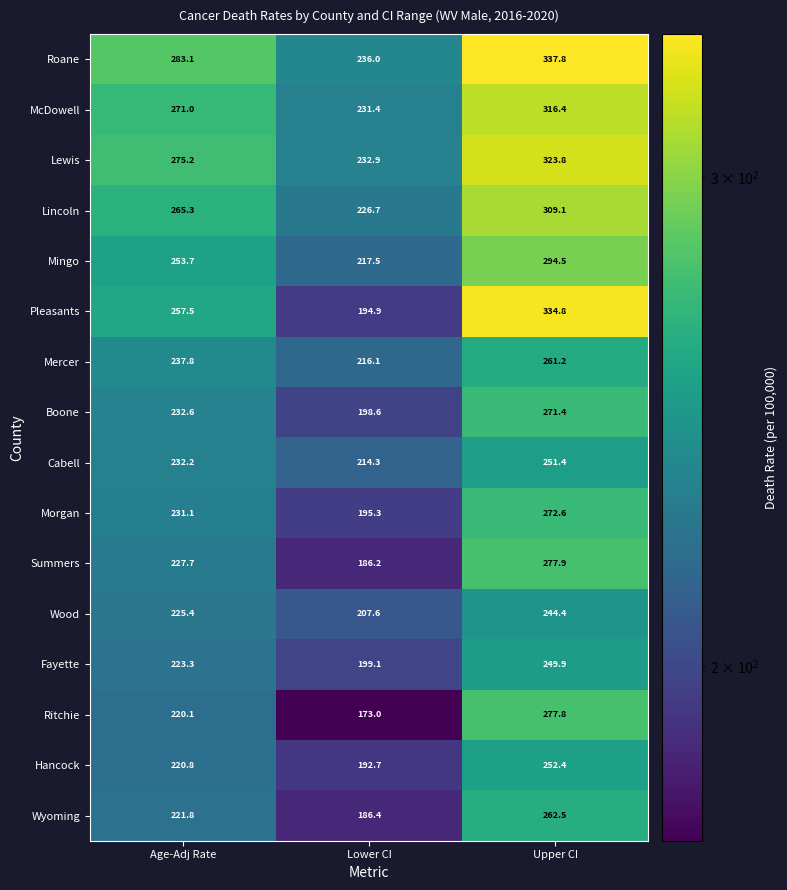

Which category has the lowest value across all series?

Lower CI